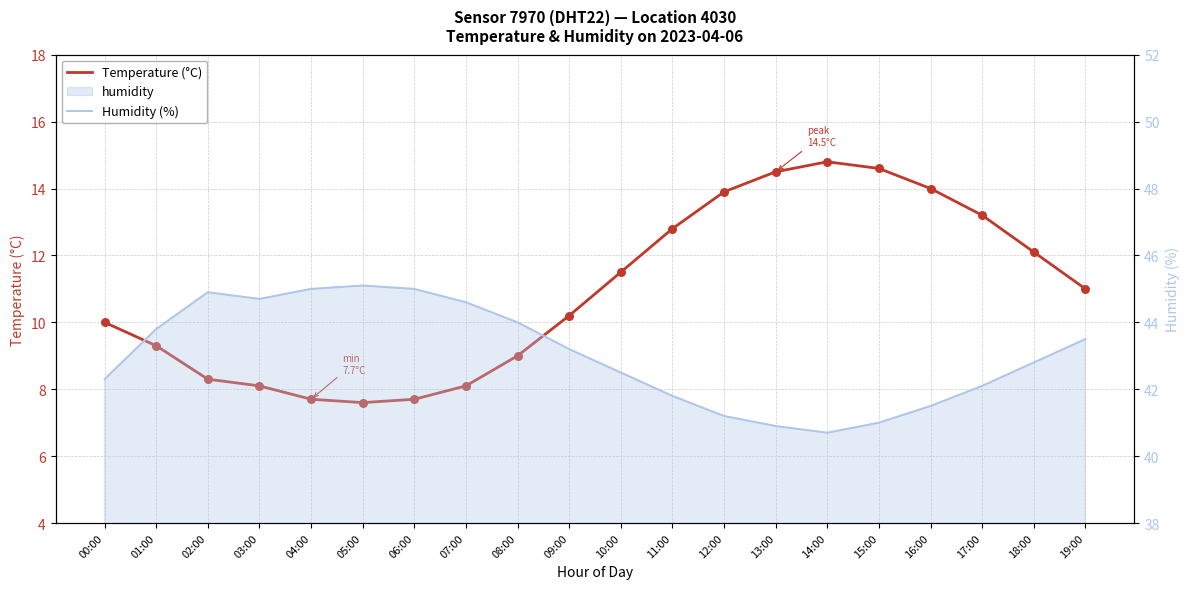

At how many categories does at least one series exceed 42?

14